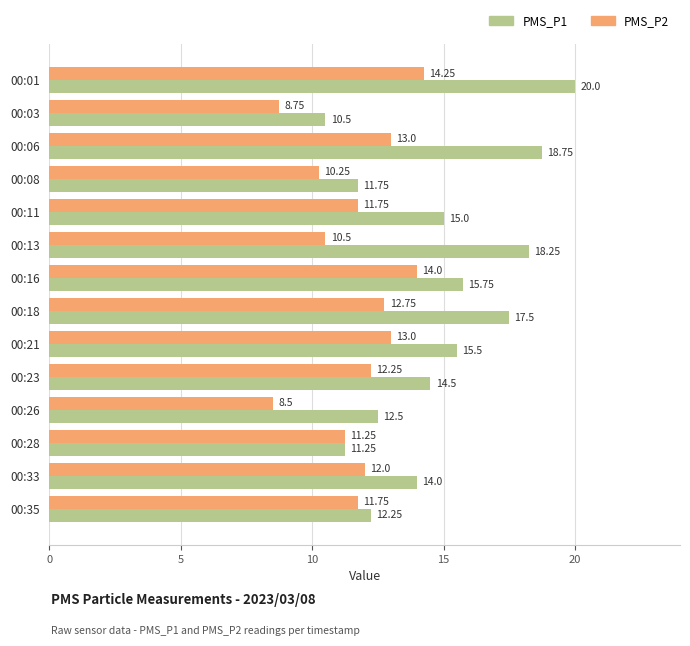

Which series has the largest range (max minus min)?

PMS_P1